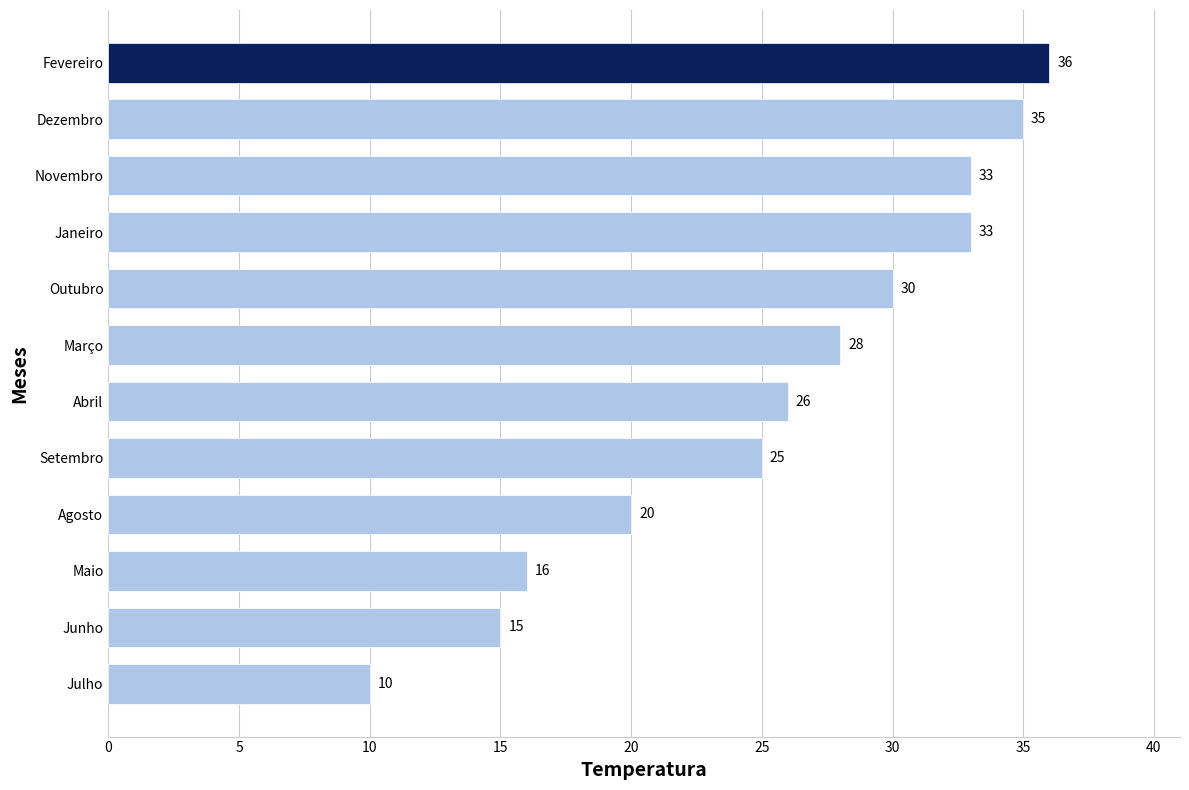

At which category does the chart reach its minimum across all series?

Julho